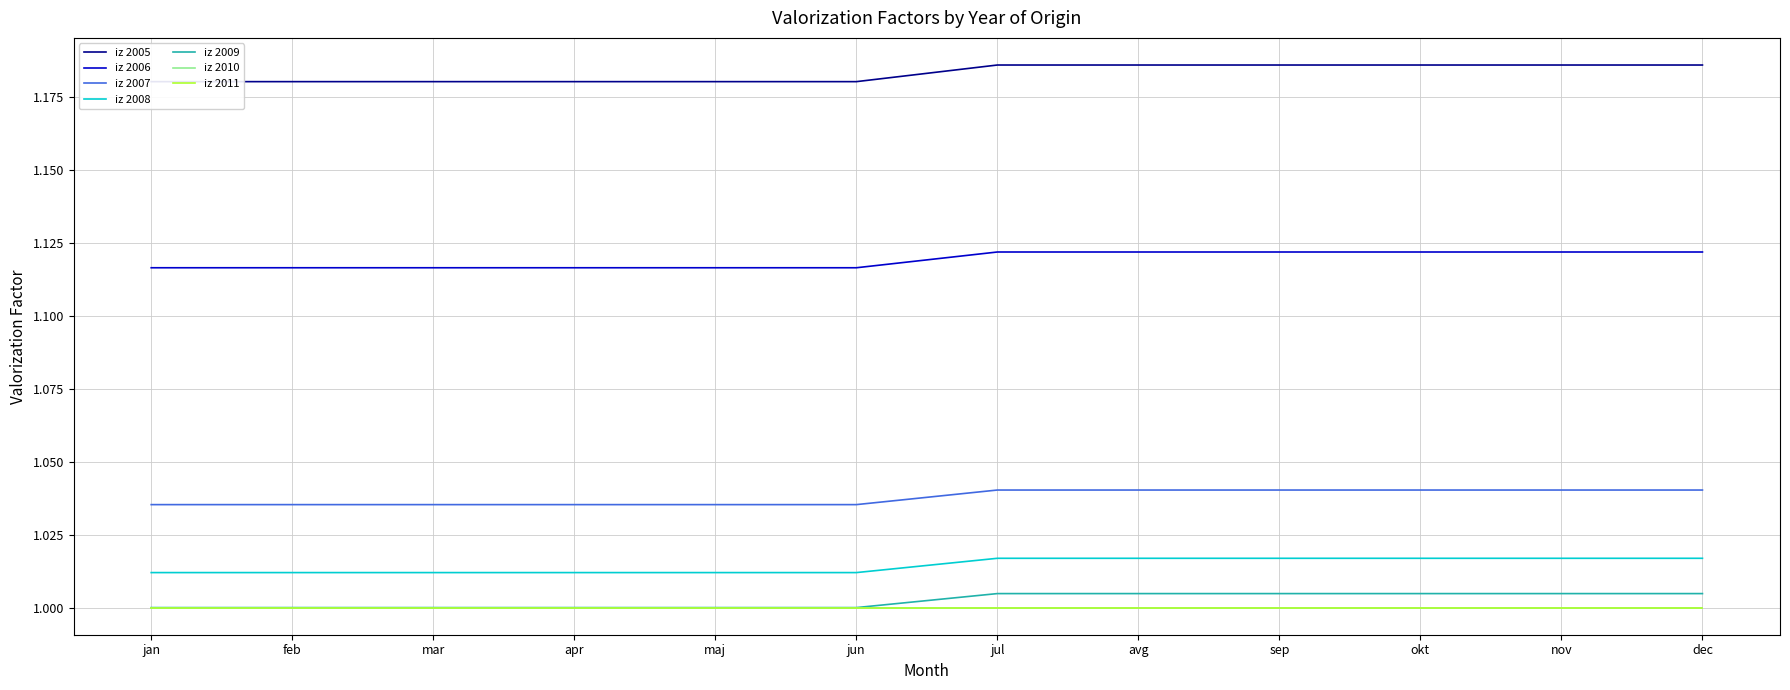

True or false: iz 2007 and iz 2008 intersect in this chart.

False